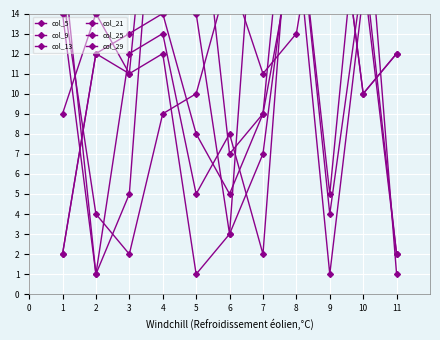

Read the col_21 value at 3, to the nearest 10.

10